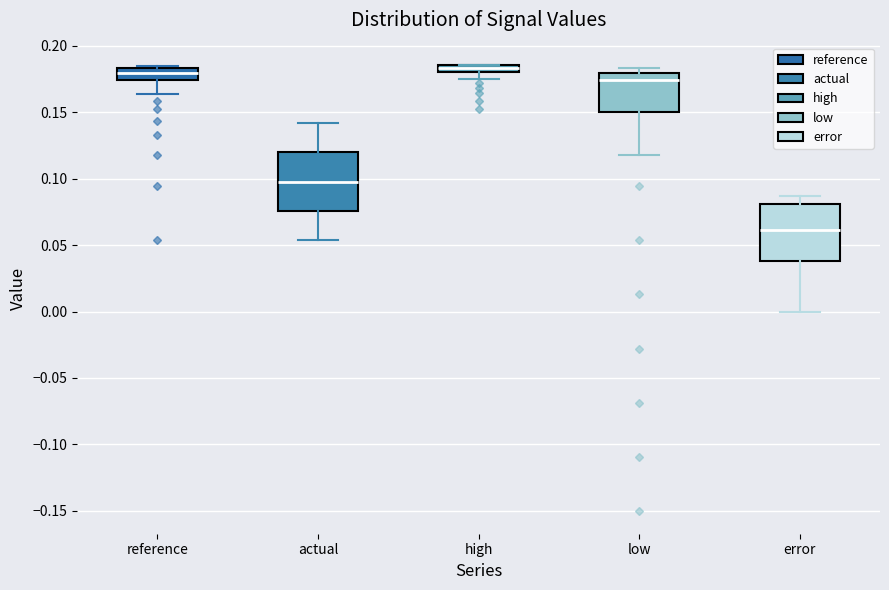

Which box has the lowest median line?

error